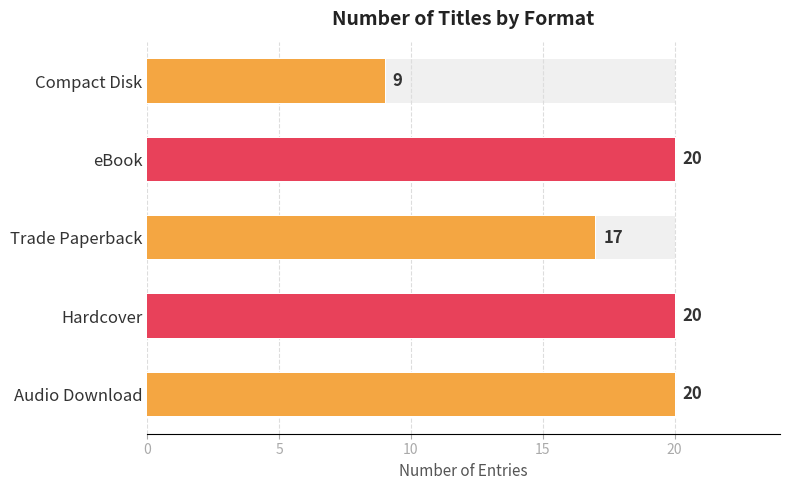

Are the bars horizontal?

Yes